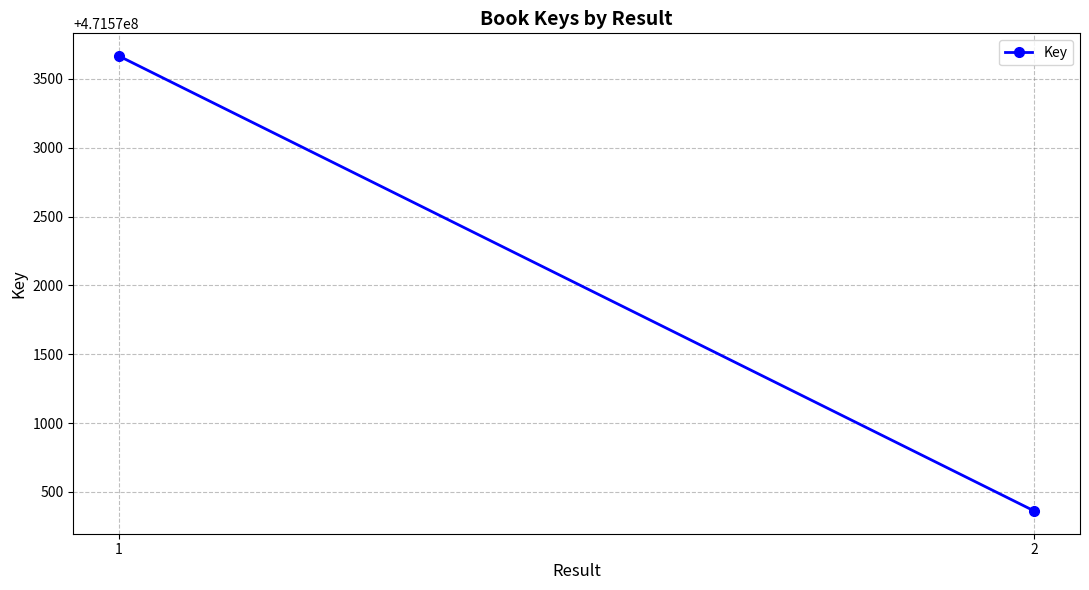

Where is the data nearest to the value 471572013?

2